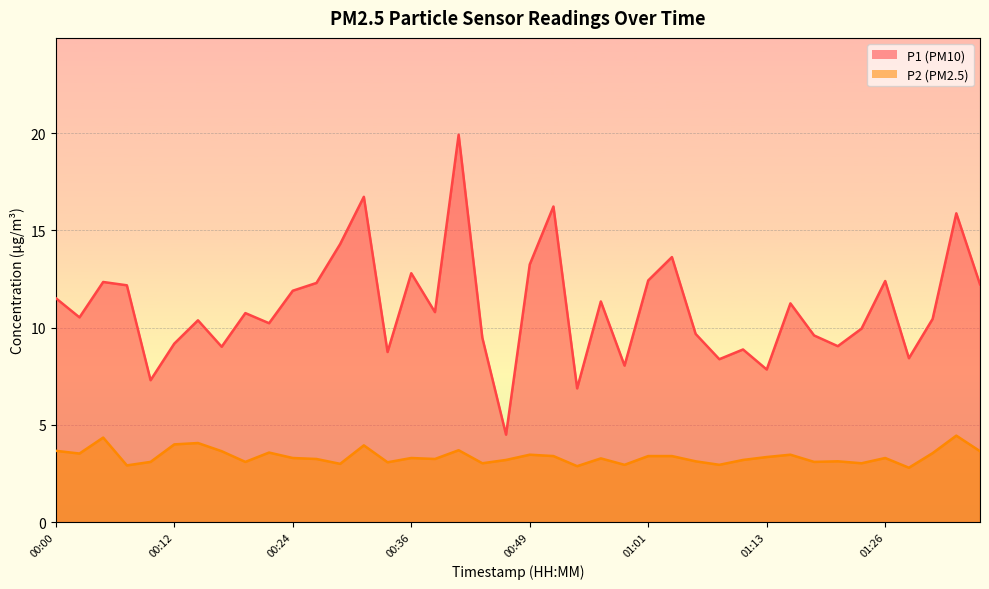

What is the difference between the P2 values at 00:19 and 00:00?

0.6